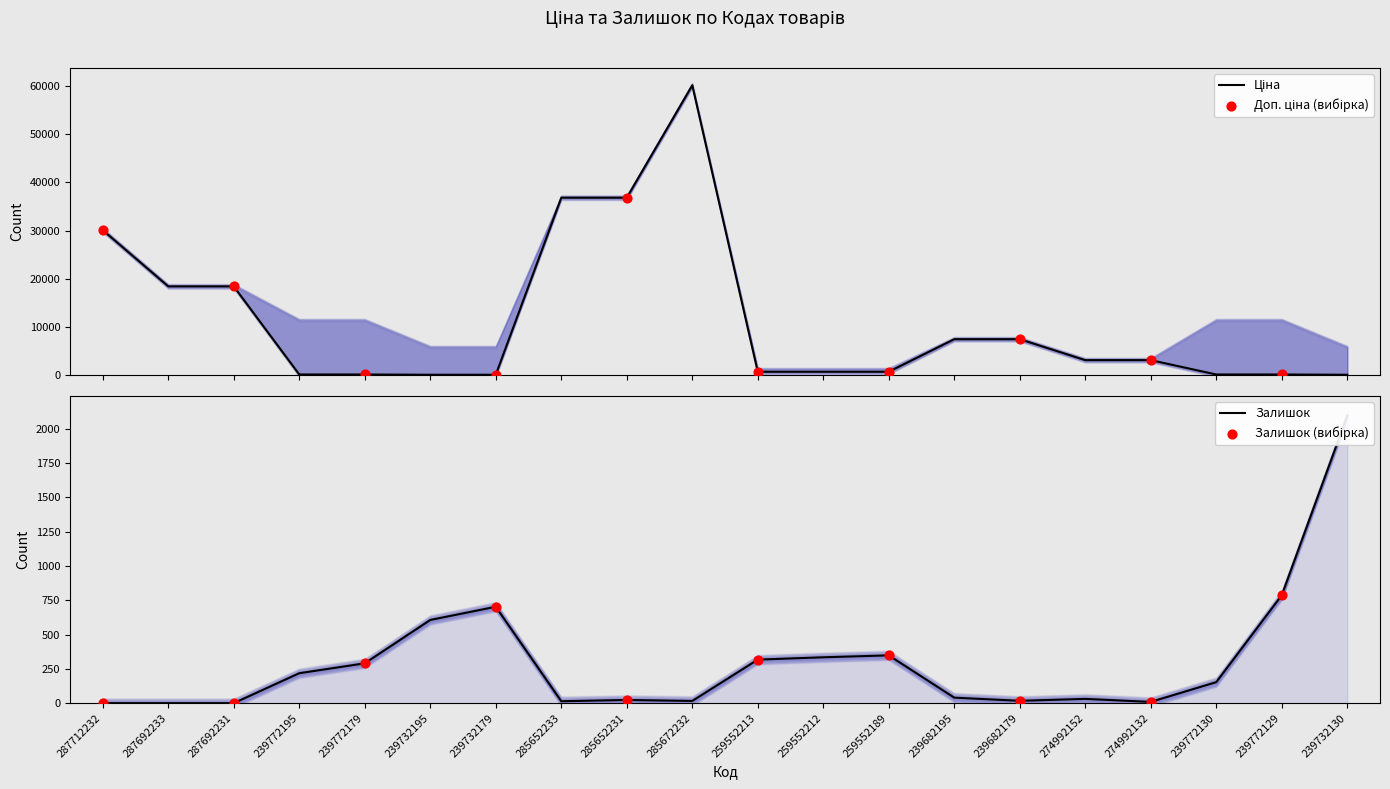

Which series reaches the maximum Y coordinate?

Ціна